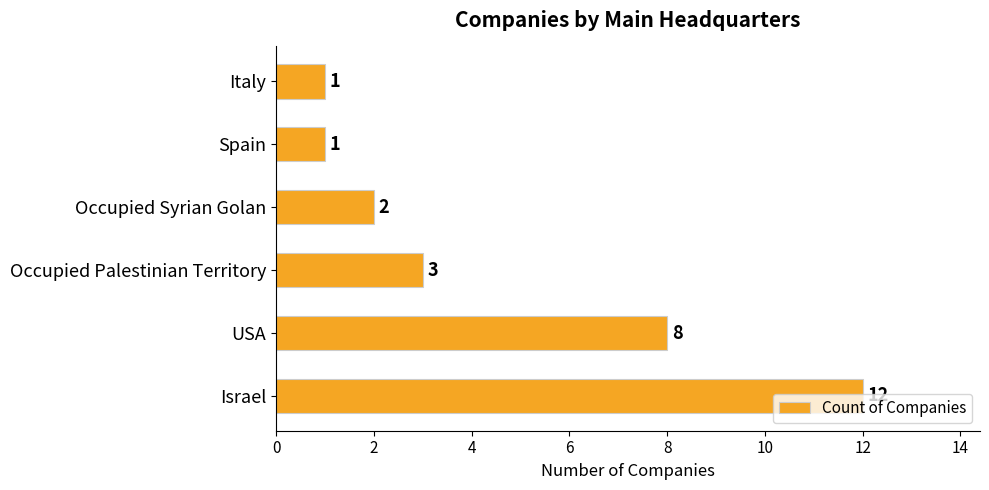

What is the greatest value displayed?

12